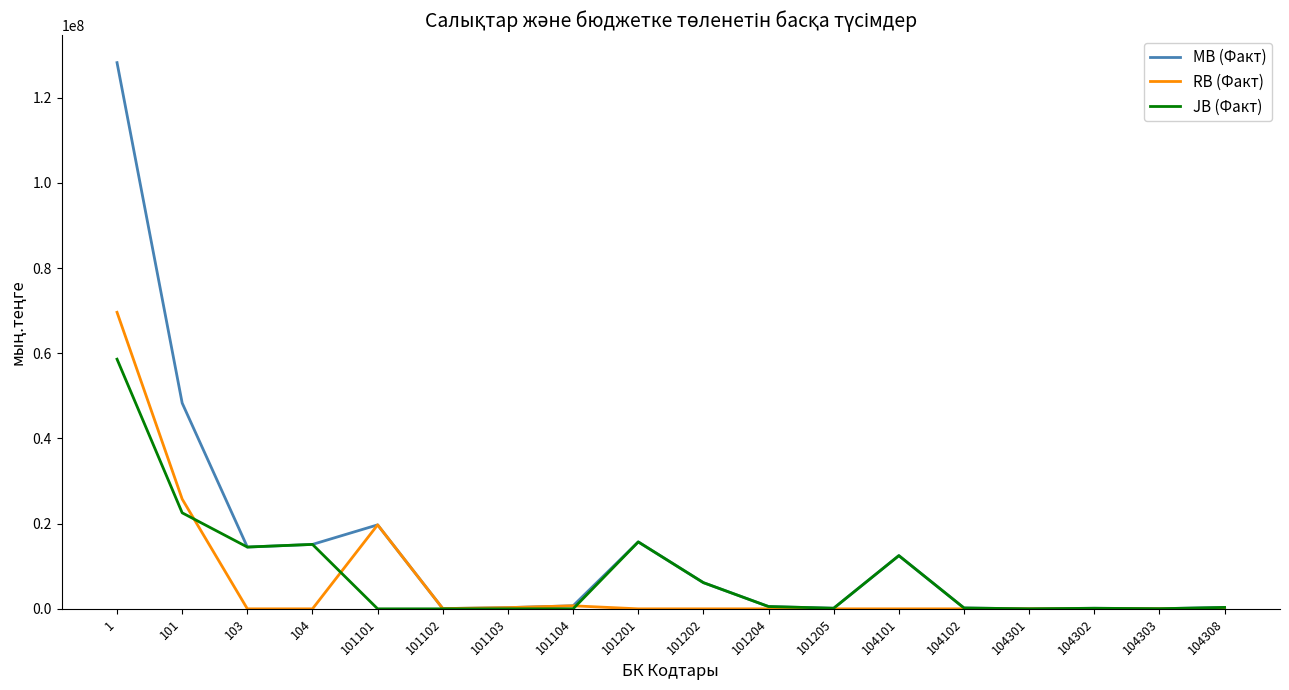

What is the sum of the MB (Факт) values at 104302 and 101?

48428692